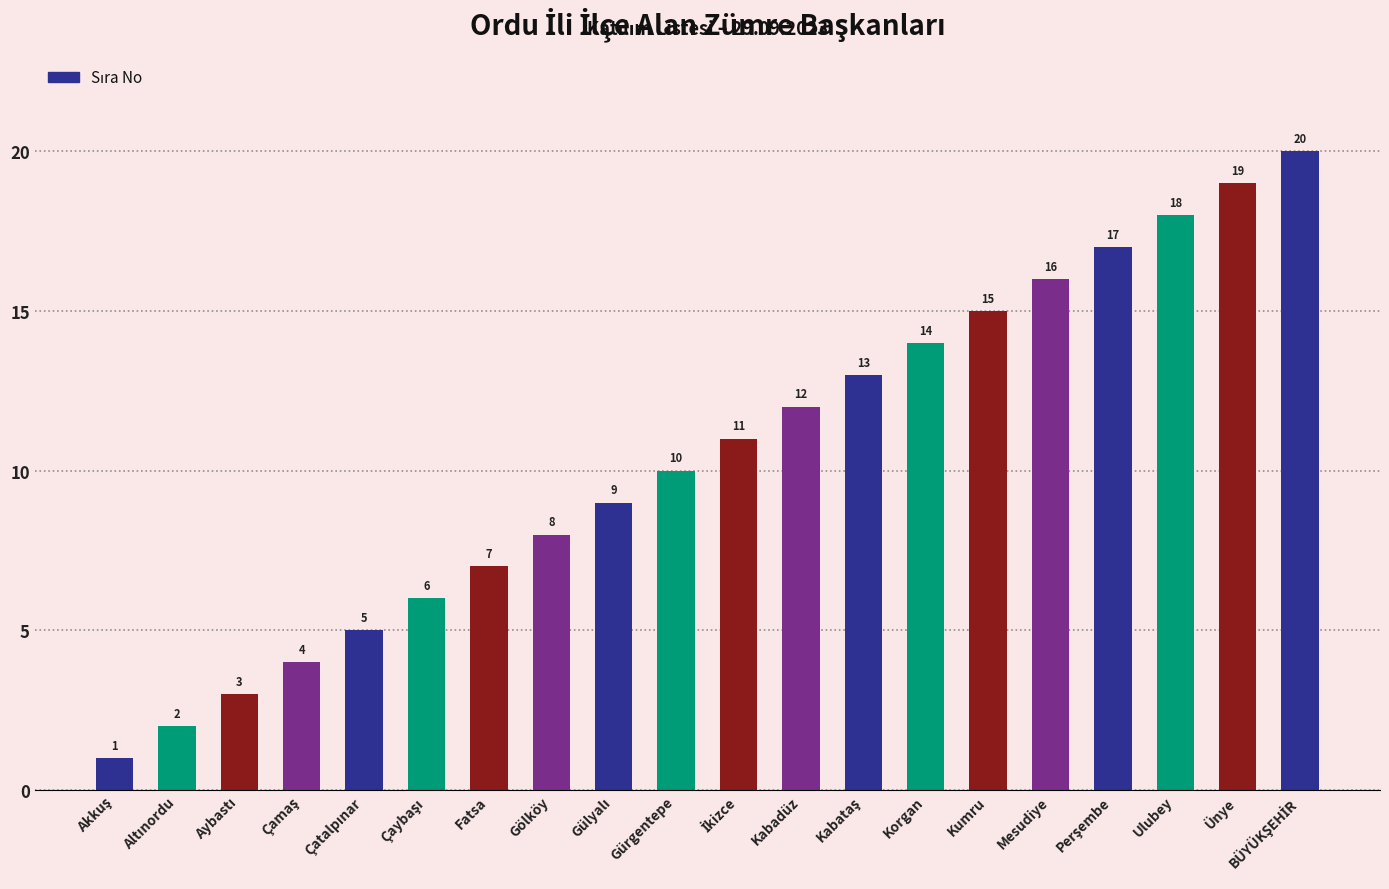

What is the maximum value shown in the chart?

20